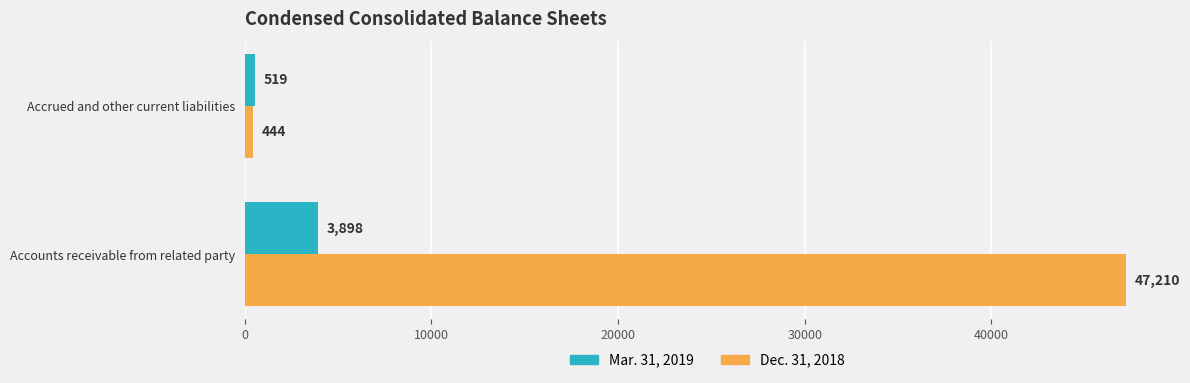

What is the approximate value of Mar. 31, 2019 at Accrued and other current liabilities?

519